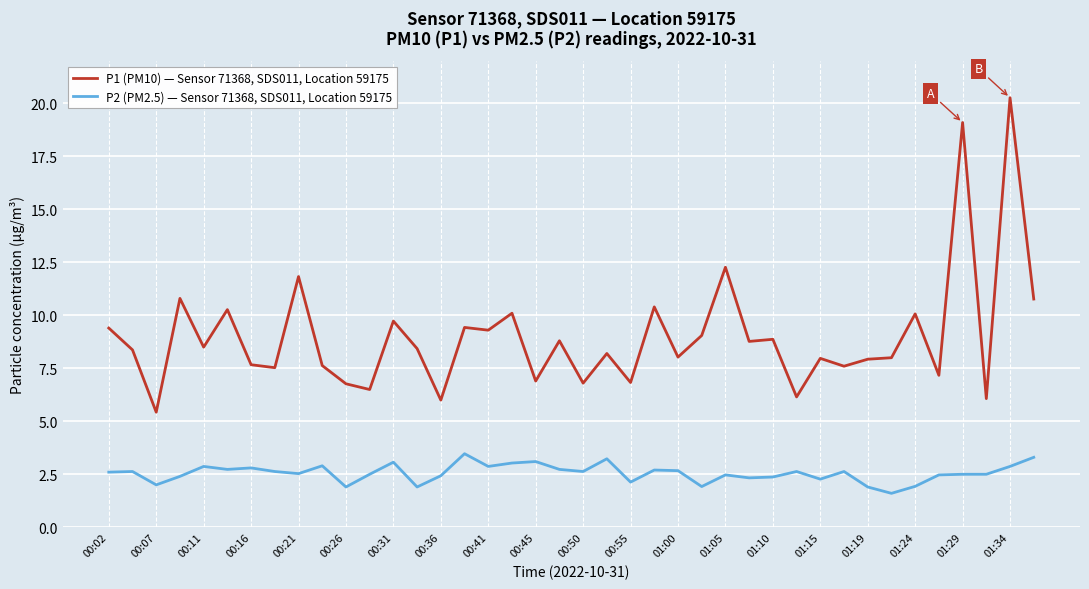

What is the difference between the maximum and minimum values in the P2 (PM2.5) — Sensor 71368, SDS011, Location 59175 series?

1.9